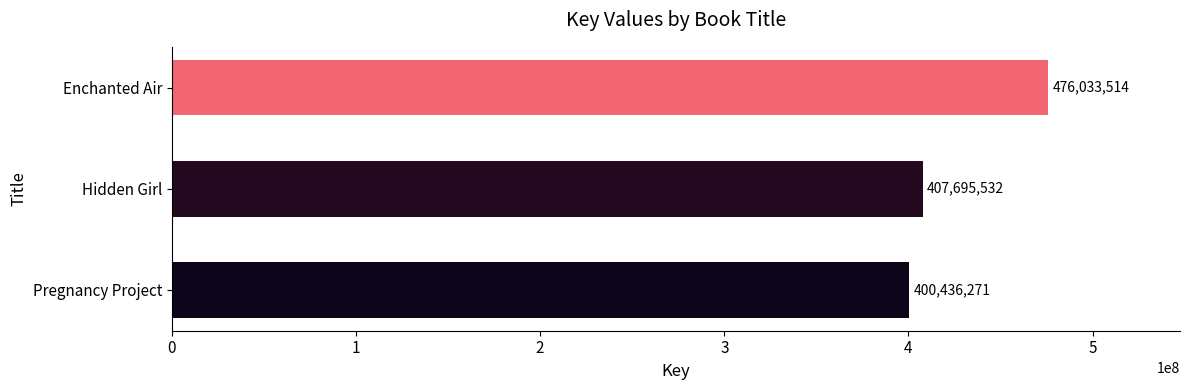

What is the difference between the maximum and minimum values?

75597243